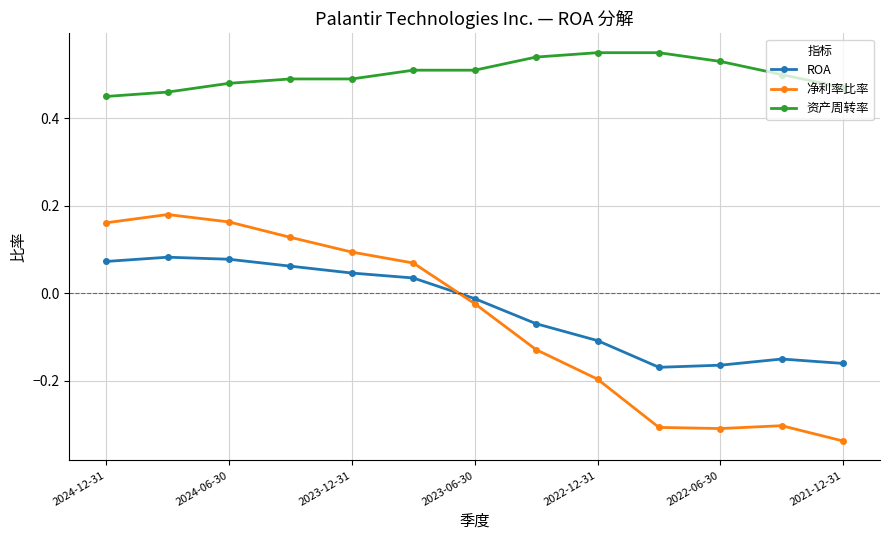

What is the difference between the maximum and minimum values in the ROA series?

0.3